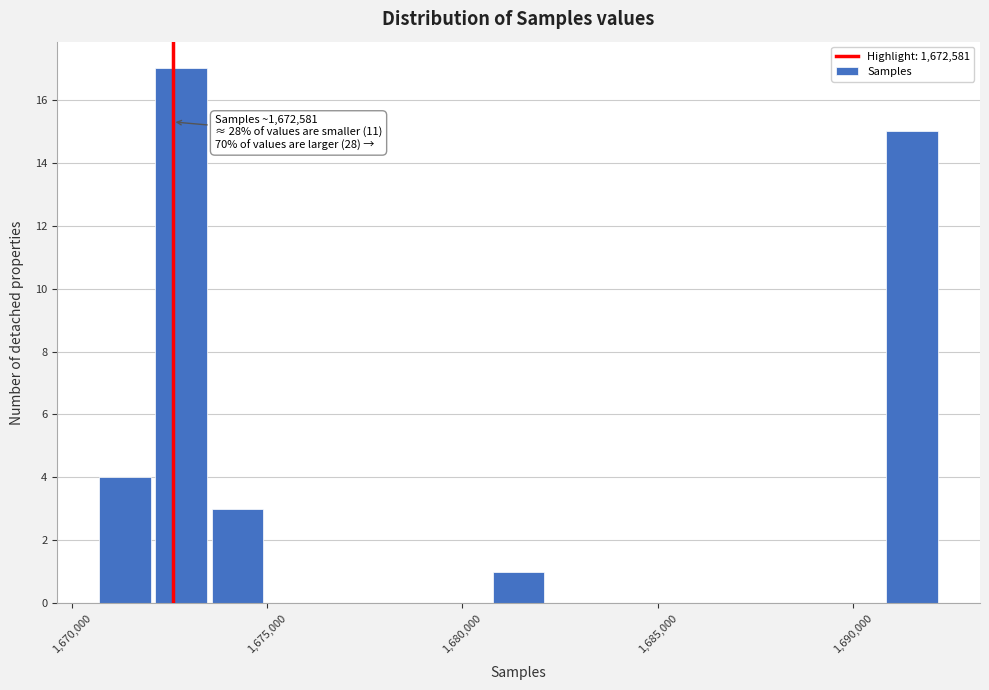

Read against the x-axis, roughly where is the centre of the tallest bar?

1673000